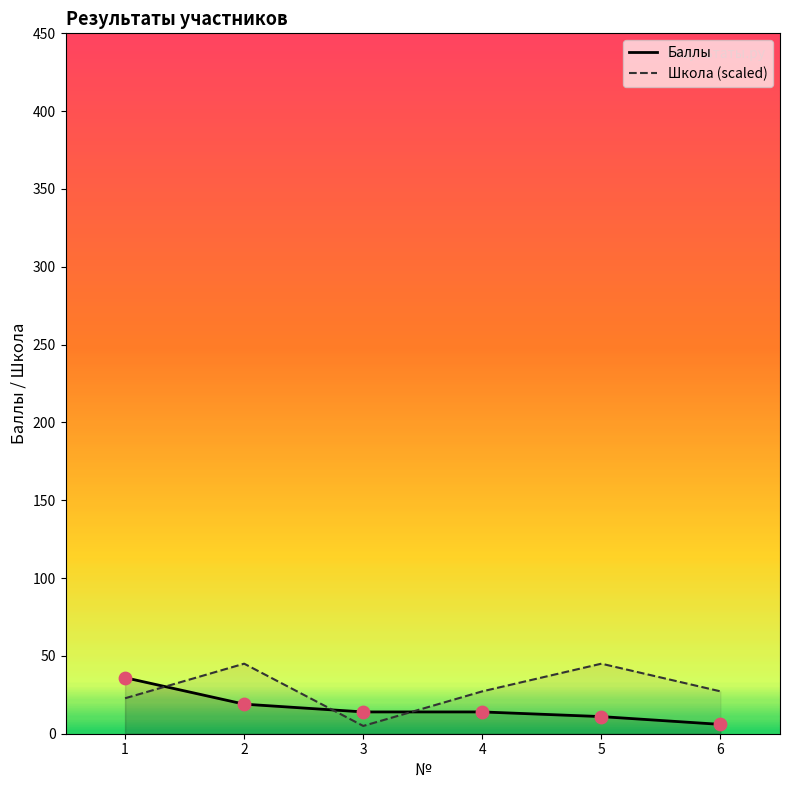

Which series contains the lowest Y value?

Школа (scaled)